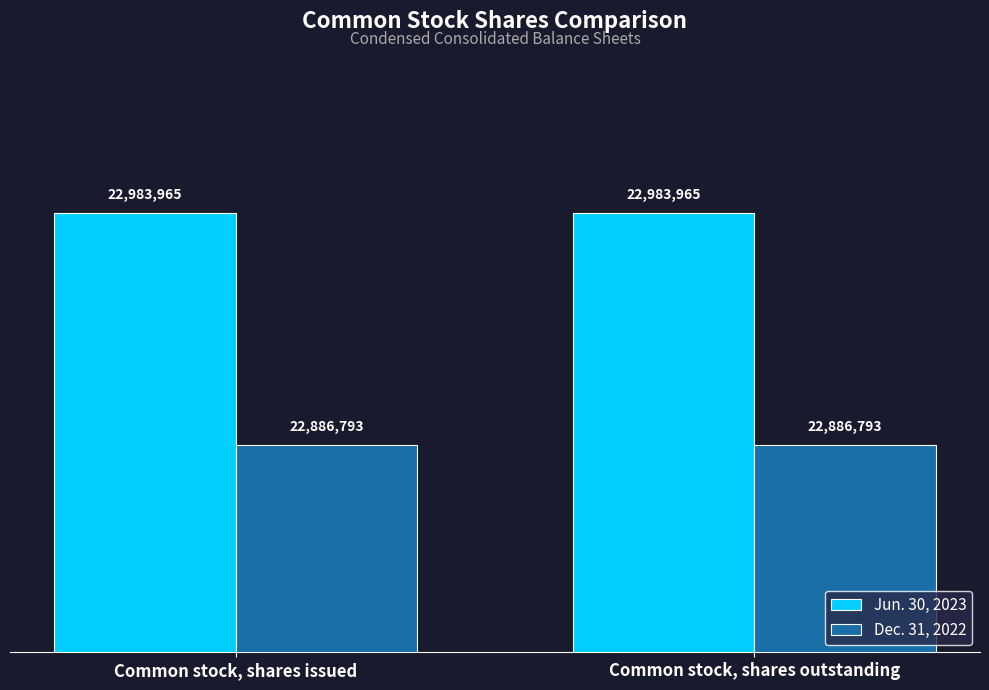

Does the chart contain any negative values?

No